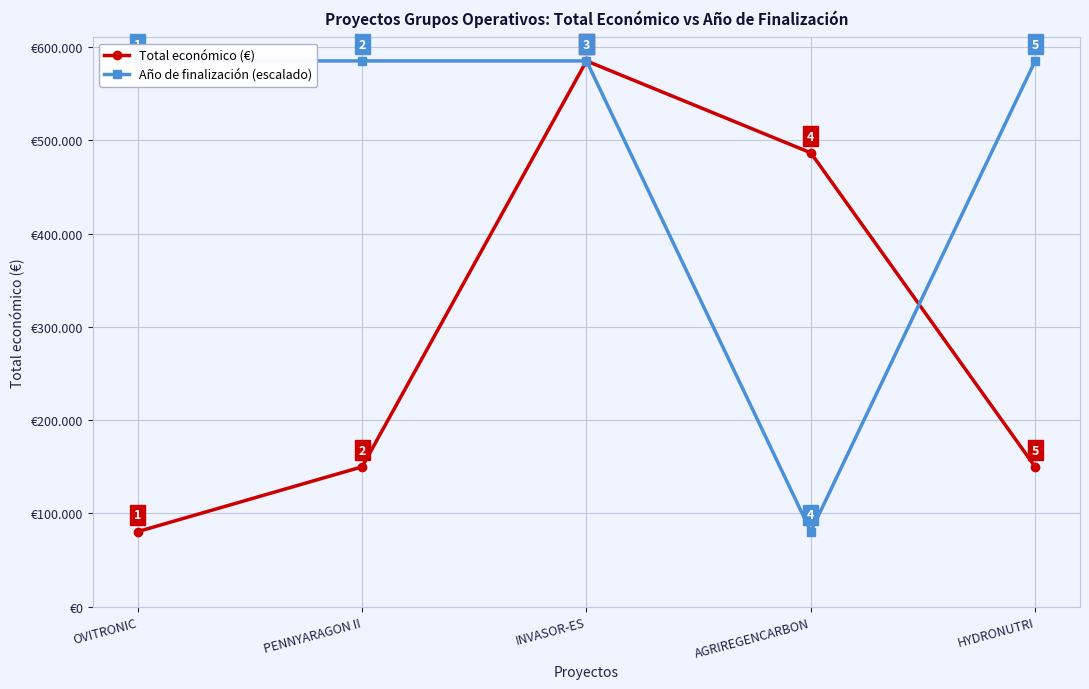

At which label does Año de finalización (escalado) reach its peak?

OVITRONIC